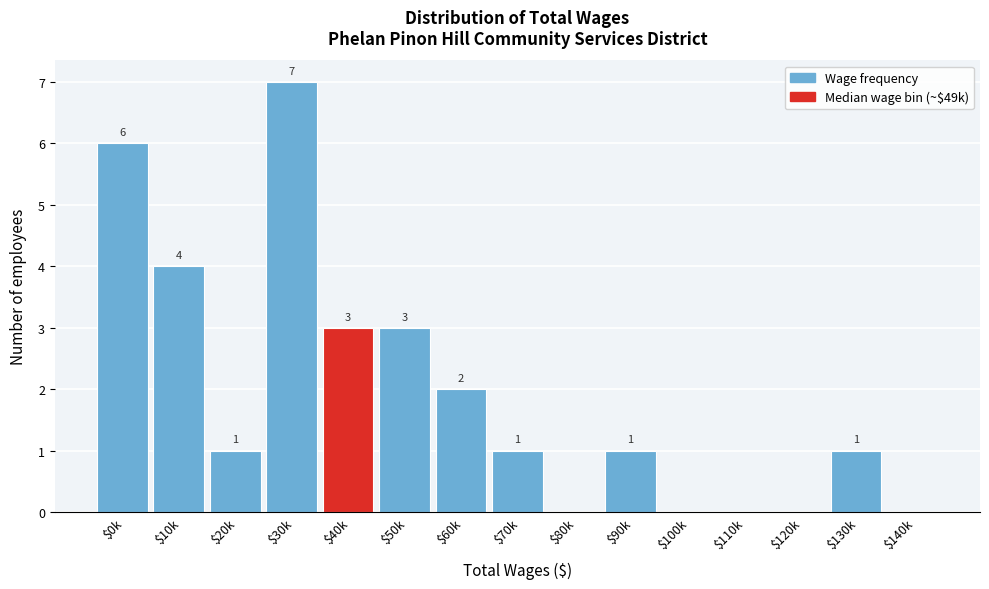

At which label does the data first exceed 1?

$0k